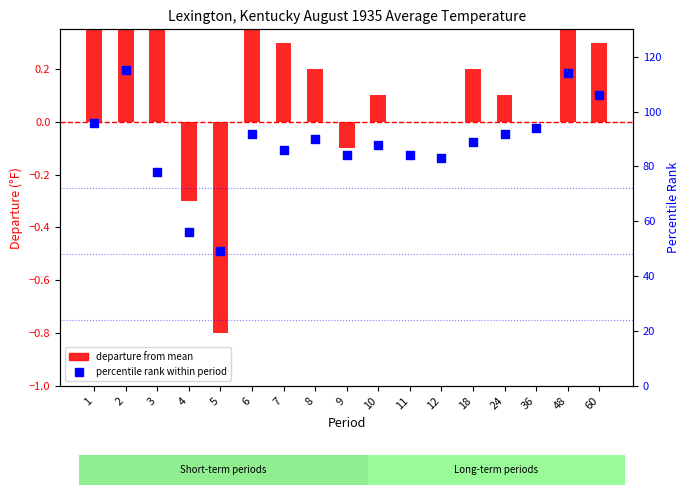

Is the value of departure from mean at 10 greater than the value of percentile rank within period at 4?

No